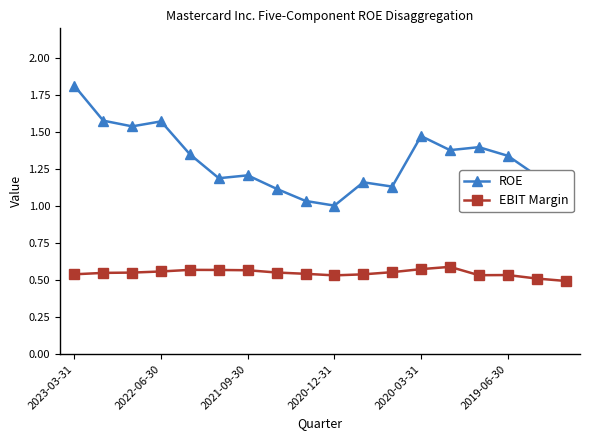

True or false: ROE and EBIT Margin cross at least once.

False